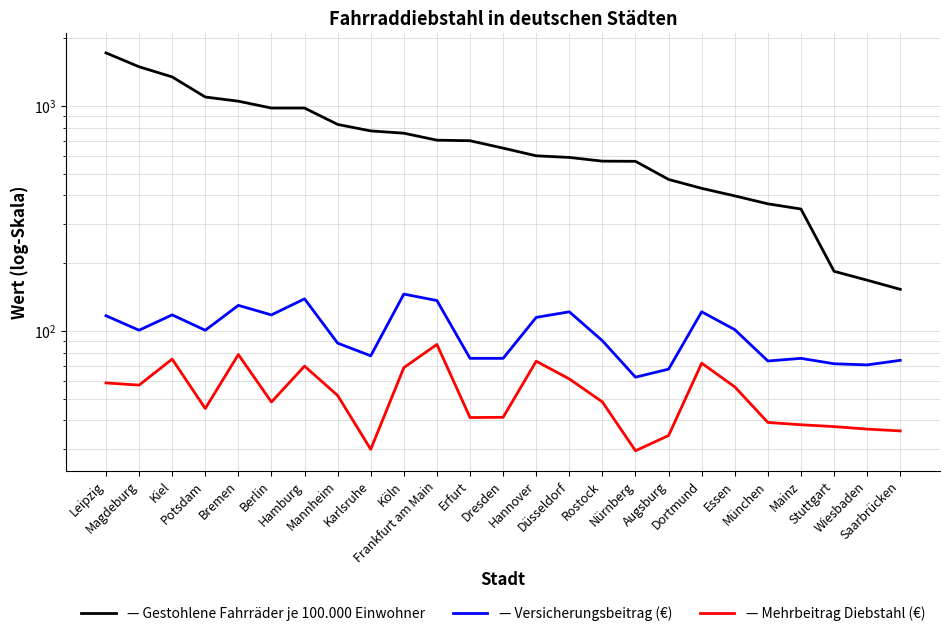

Reading left to right, extract all data points from this chart.

Gestohlene Fahrräder je 100.000 Einwohner: 1720.0	1492.0	1345.0	1095.0	1049.0	978.0	978.0	827.0	774.0	756.0	704.0	700.0	649.0	600.0	590.0	568.0	567.0	471.0	430.0	398.0	367.0	348.0	184.0	168.0	153.0
Versicherungsbeitrag (€): 116.8	100.7	117.8	100.7	129.8	117.8	138.8	88.2	77.5	145.7	136.4	75.5	75.5	114.8	121.6	90.4	62.3	67.6	121.6	101.3	73.5	75.5	71.4	70.6	74.0
Mehrbeitrag Diebstahl (€): 58.7	57.4	74.9	45.2	78.5	48.3	69.7	51.6	29.8	68.6	87.1	41.2	41.3	73.3	61.2	48.3	29.3	34.3	71.8	56.4	39.2	38.3	37.5	36.6	35.9